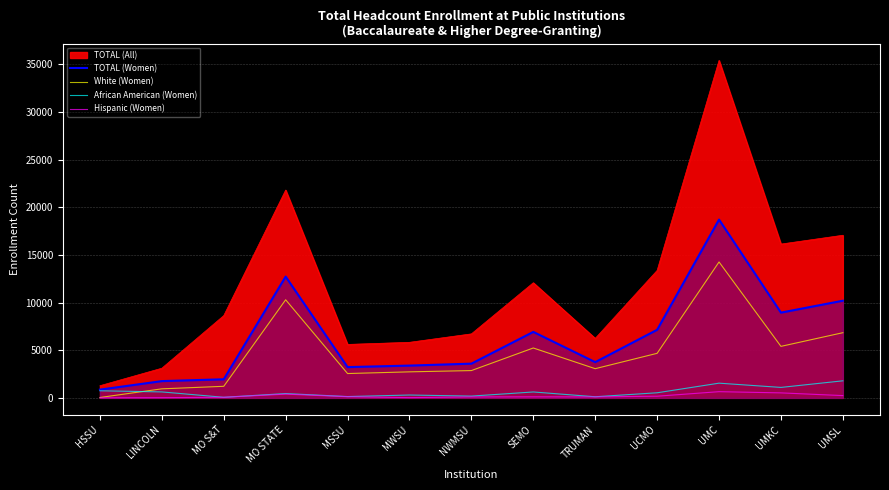

What is the sum of all White (Women) values?

60169